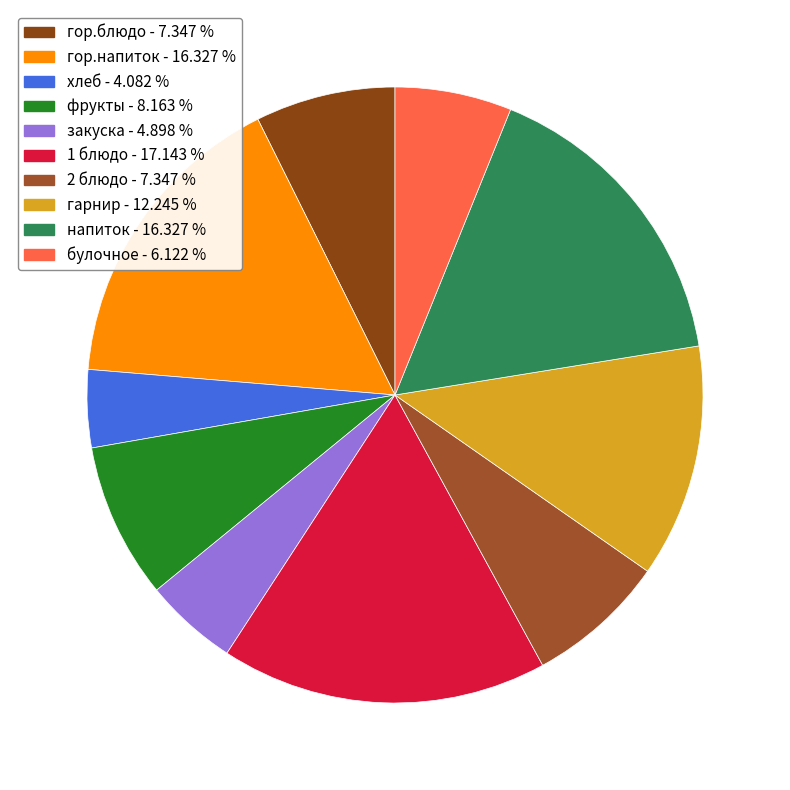

Does 1 блюдо account for over 50% of the chart?

No